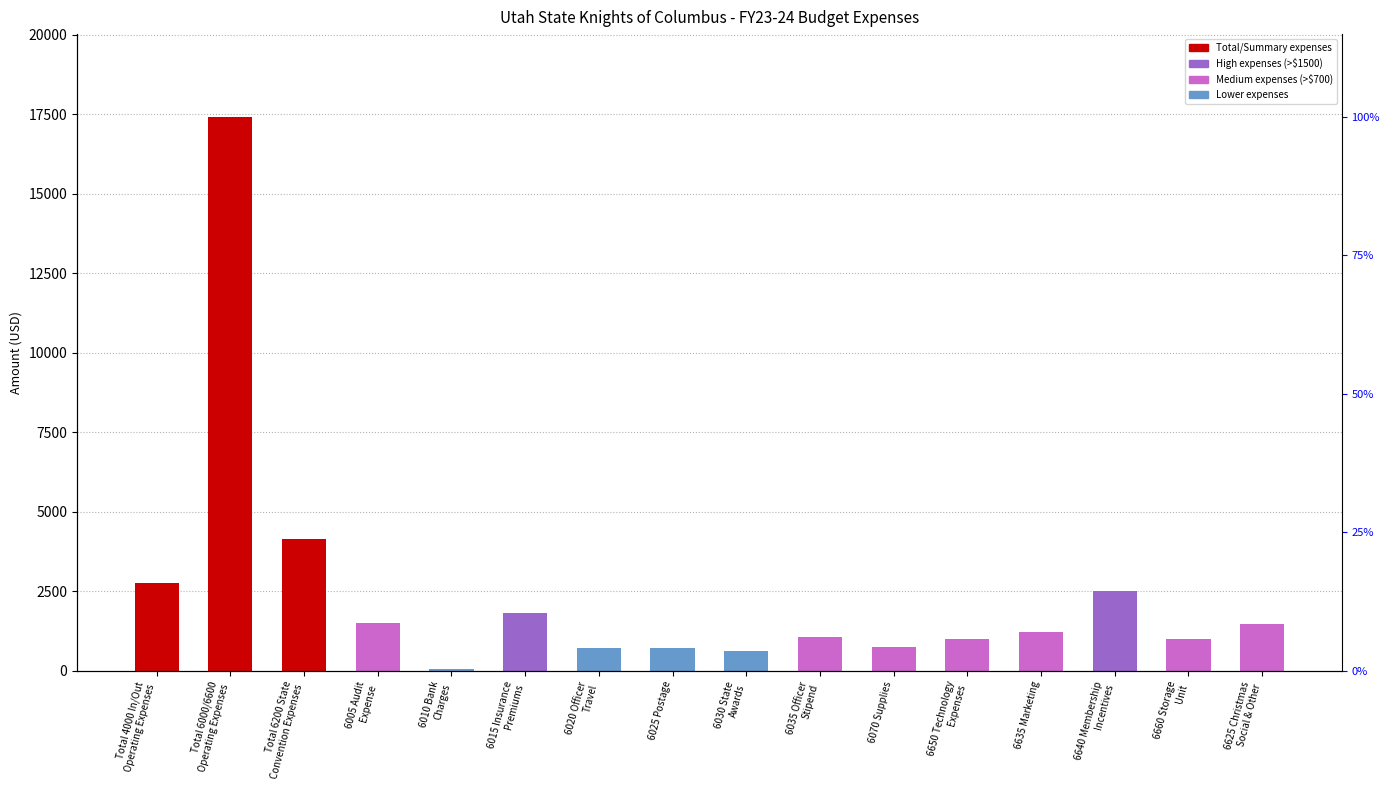

Are the bars horizontal?

No